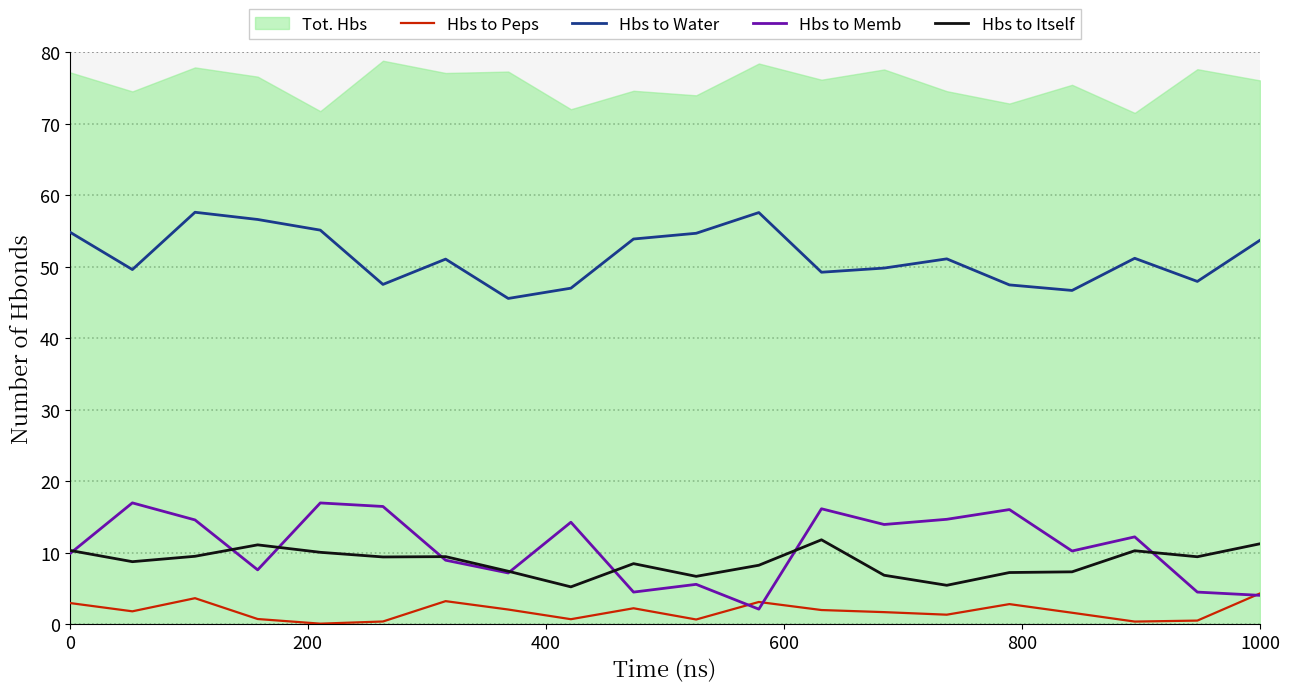

How many data points in Hbs to Water are above 51?

11